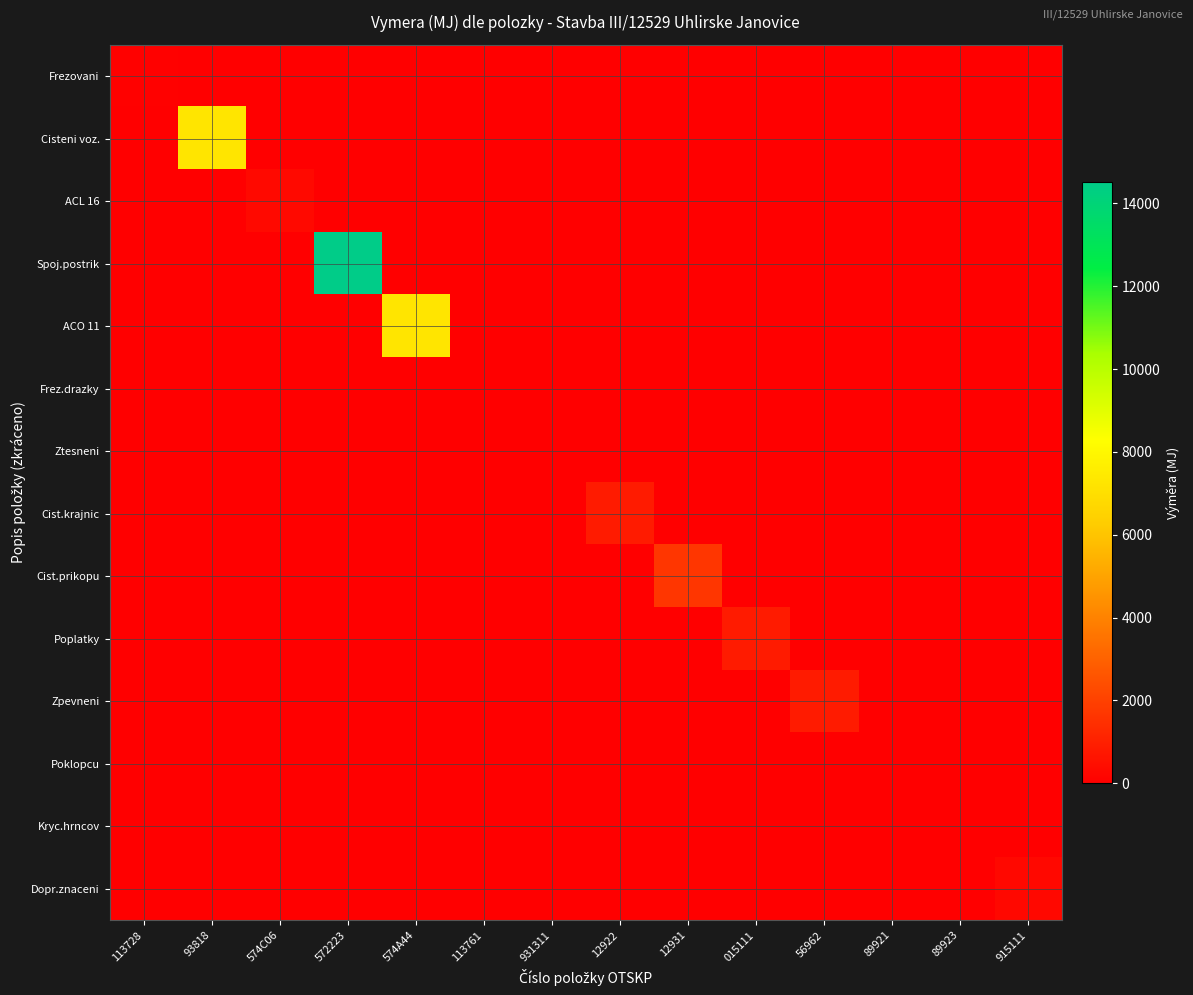

Reading left to right, list all the values displayed in this chart.

Frezovani: 113728=72	93818=0	574C06=0	572223=0	574A44=0	113761=0	931311=0	12922=0	12931=0	015111=0	56962=0	89921=0	89923=0	915111=0
Cisteni voz.: 113728=0	93818=7260	574C06=0	572223=0	574A44=0	113761=0	931311=0	12922=0	12931=0	015111=0	56962=0	89921=0	89923=0	915111=0
ACL 16: 113728=0	93818=0	574C06=290	572223=0	574A44=0	113761=0	931311=0	12922=0	12931=0	015111=0	56962=0	89921=0	89923=0	915111=0
Spoj.postrik: 113728=0	93818=0	574C06=0	572223=14520	574A44=0	113761=0	931311=0	12922=0	12931=0	015111=0	56962=0	89921=0	89923=0	915111=0
ACO 11: 113728=0	93818=0	574C06=0	572223=0	574A44=7260	113761=0	931311=0	12922=0	12931=0	015111=0	56962=0	89921=0	89923=0	915111=0
Frez.drazky: 113728=0	93818=0	574C06=0	572223=0	574A44=0	113761=55	931311=0	12922=0	12931=0	015111=0	56962=0	89921=0	89923=0	915111=0
Ztesneni: 113728=0	93818=0	574C06=0	572223=0	574A44=0	113761=0	931311=55	12922=0	12931=0	015111=0	56962=0	89921=0	89923=0	915111=0
Cist.krajnic: 113728=0	93818=0	574C06=0	572223=0	574A44=0	113761=0	931311=0	12922=835	12931=0	015111=0	56962=0	89921=0	89923=0	915111=0
Cist.prikopu: 113728=0	93818=0	574C06=0	572223=0	574A44=0	113761=0	931311=0	12922=0	12931=1670	015111=0	56962=0	89921=0	89923=0	915111=0
Poplatky: 113728=0	93818=0	574C06=0	572223=0	574A44=0	113761=0	931311=0	12922=0	12931=0	015111=852	56962=0	89921=0	89923=0	915111=0
Zpevneni: 113728=0	93818=0	574C06=0	572223=0	574A44=0	113761=0	931311=0	12922=0	12931=0	015111=0	56962=835	89921=0	89923=0	915111=0
Poklopcu: 113728=0	93818=0	574C06=0	572223=0	574A44=0	113761=0	931311=0	12922=0	12931=0	015111=0	56962=0	89921=6	89923=0	915111=0
Kryc.hrncov: 113728=0	93818=0	574C06=0	572223=0	574A44=0	113761=0	931311=0	12922=0	12931=0	015111=0	56962=0	89921=0	89923=11	915111=0
Dopr.znaceni: 113728=0	93818=0	574C06=0	572223=0	574A44=0	113761=0	931311=0	12922=0	12931=0	015111=0	56962=0	89921=0	89923=0	915111=275